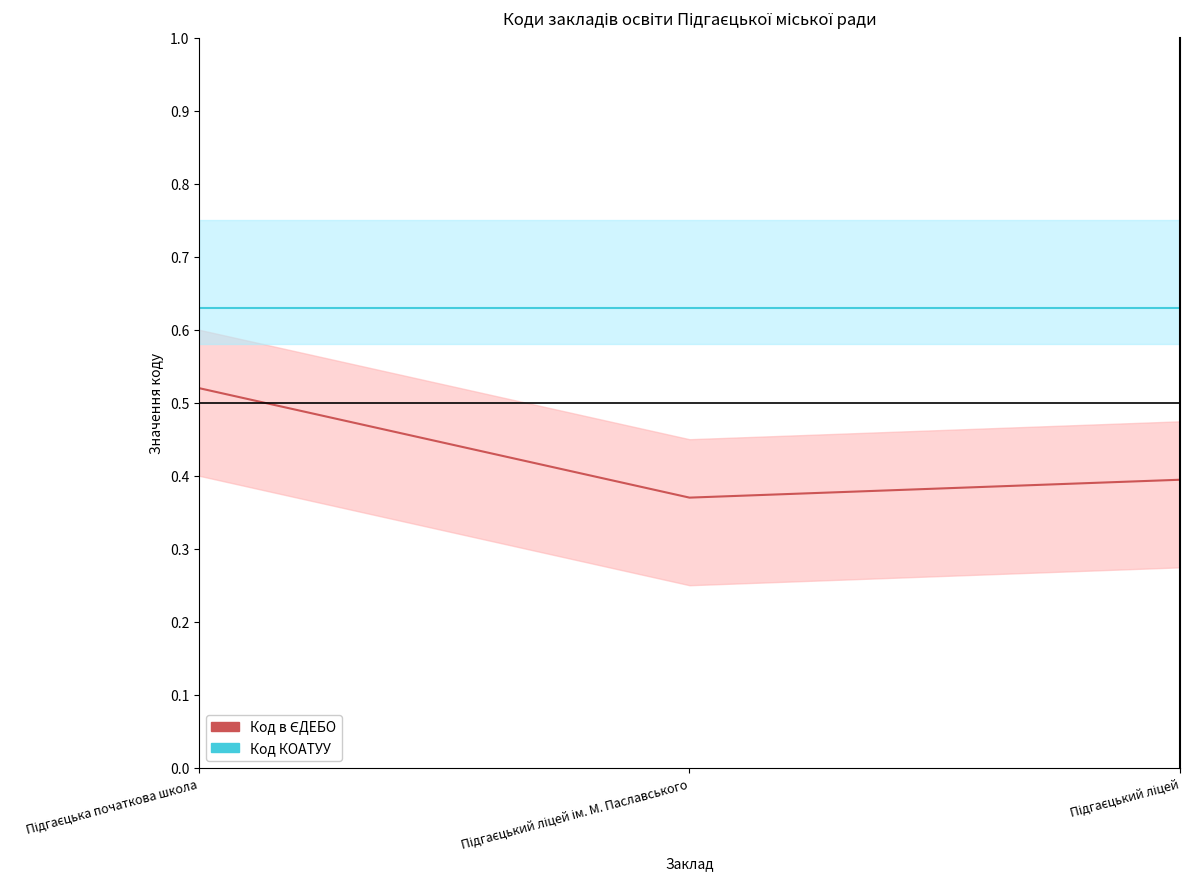

What is the difference between the maximum and minimum values in the Код в ЄДЕБО series?

0.1